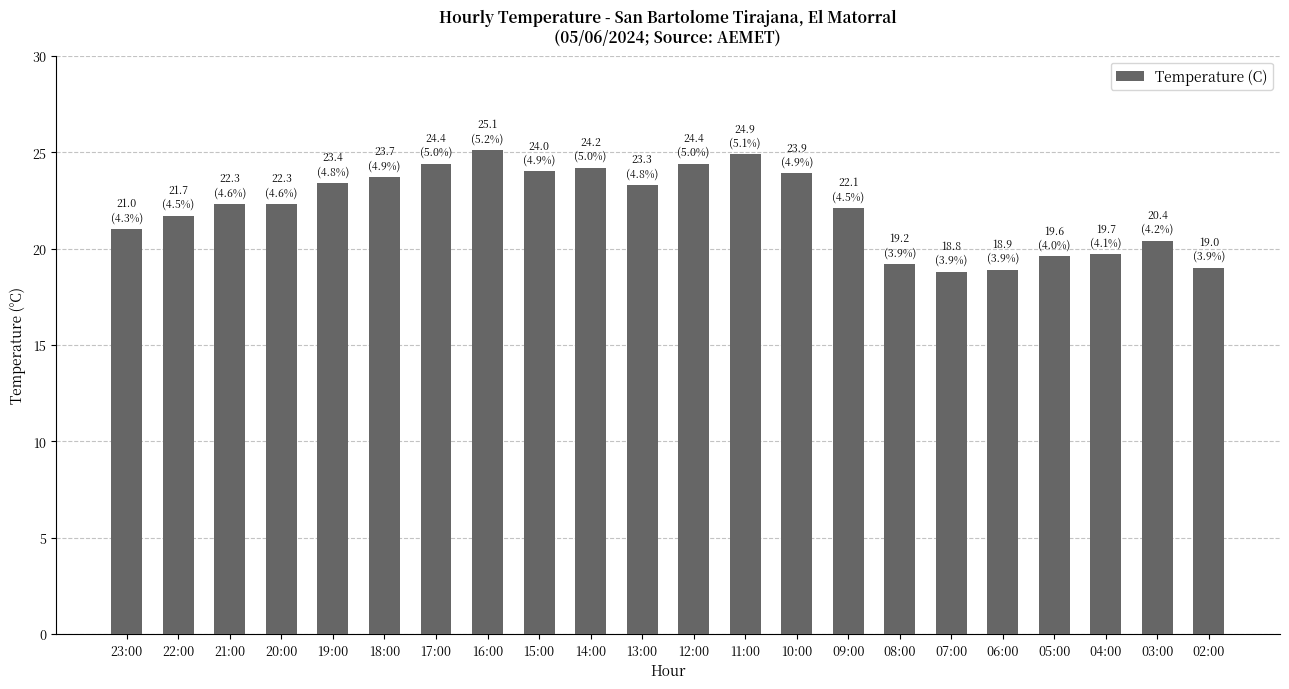

What position from the right is 20:00?

19